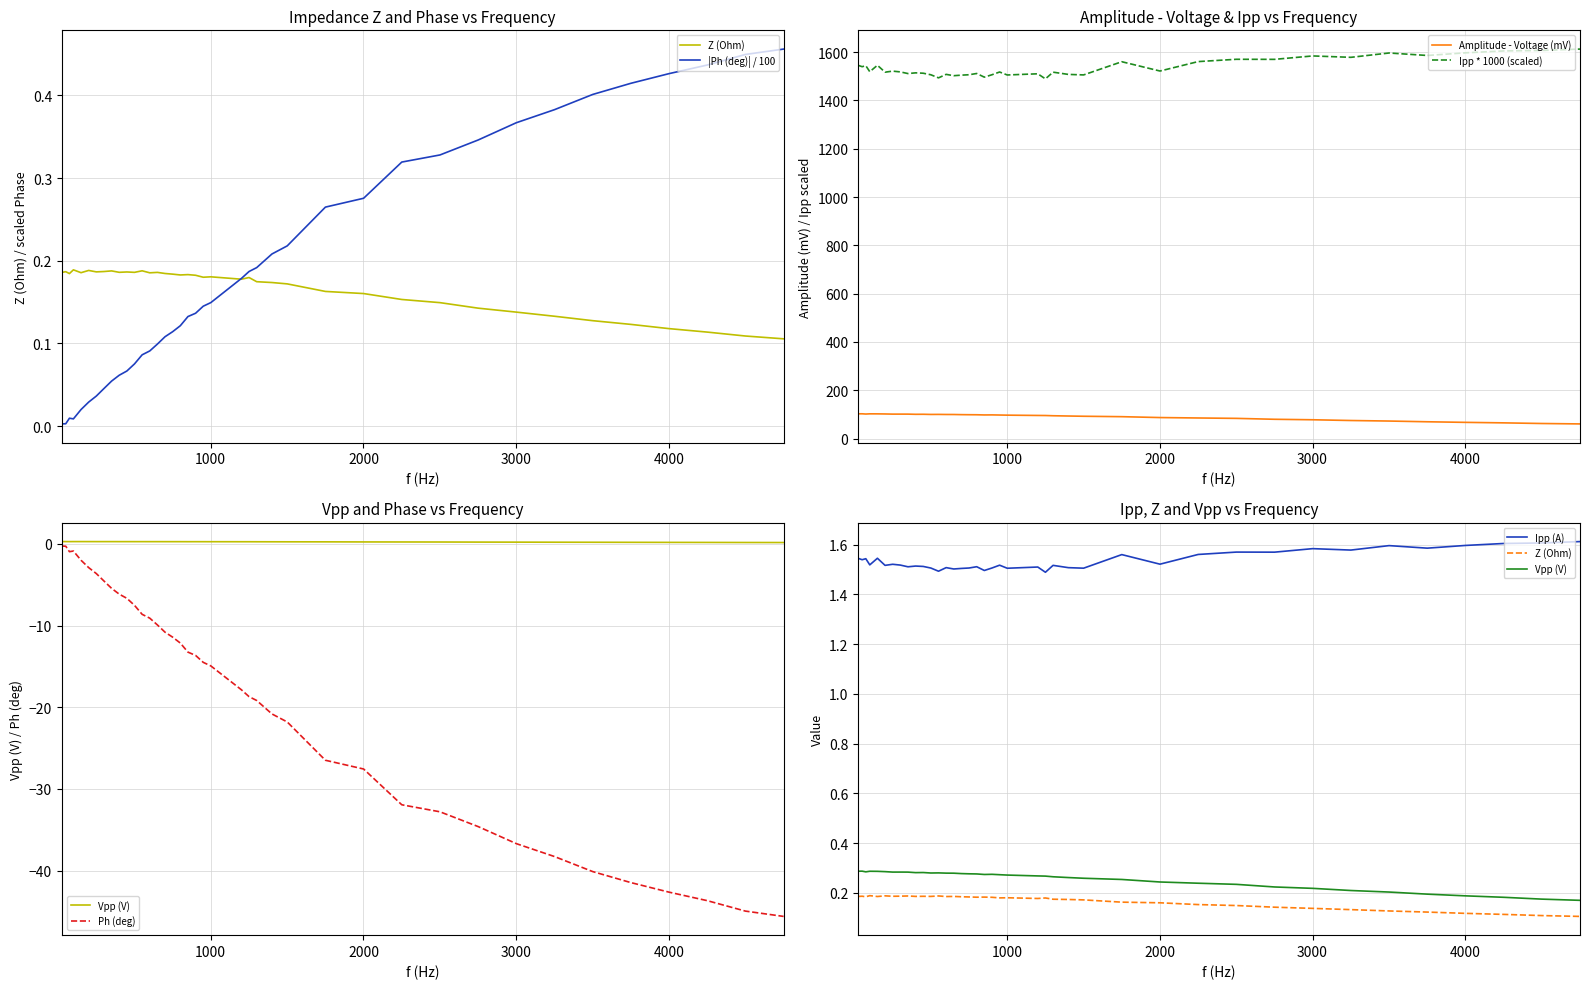

In Amplitude - Voltage, how many points are higher than both neighbors (excluding endpoints)?

6